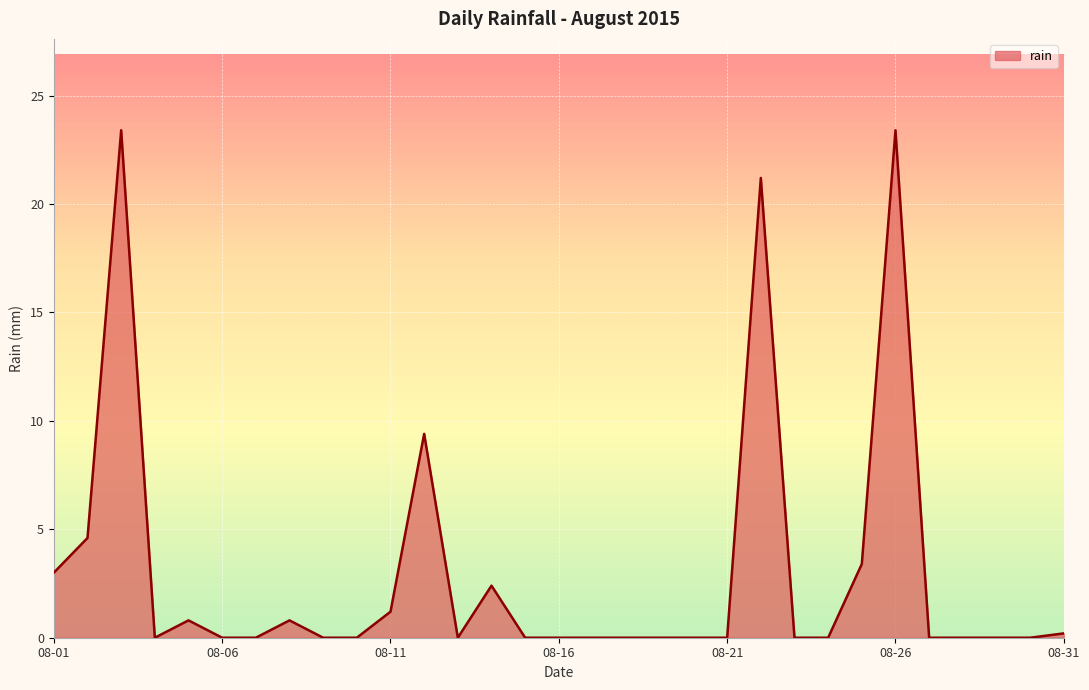

What is the difference between the maximum and minimum values?

23.4